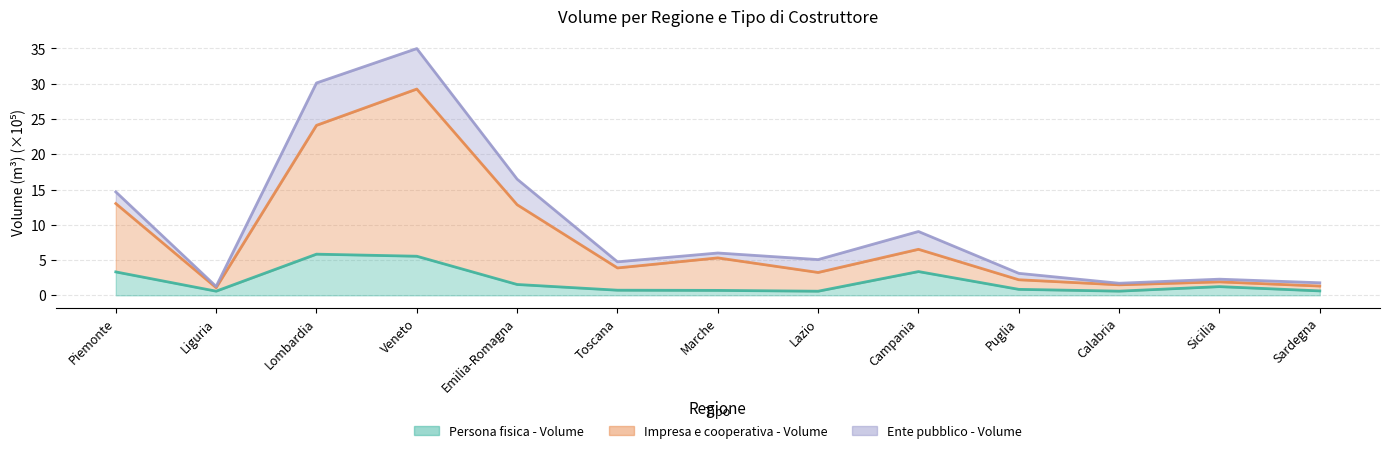

Between Calabria and Sardegna, which series saw the biggest shift?

Impresa e cooperativa - Volume